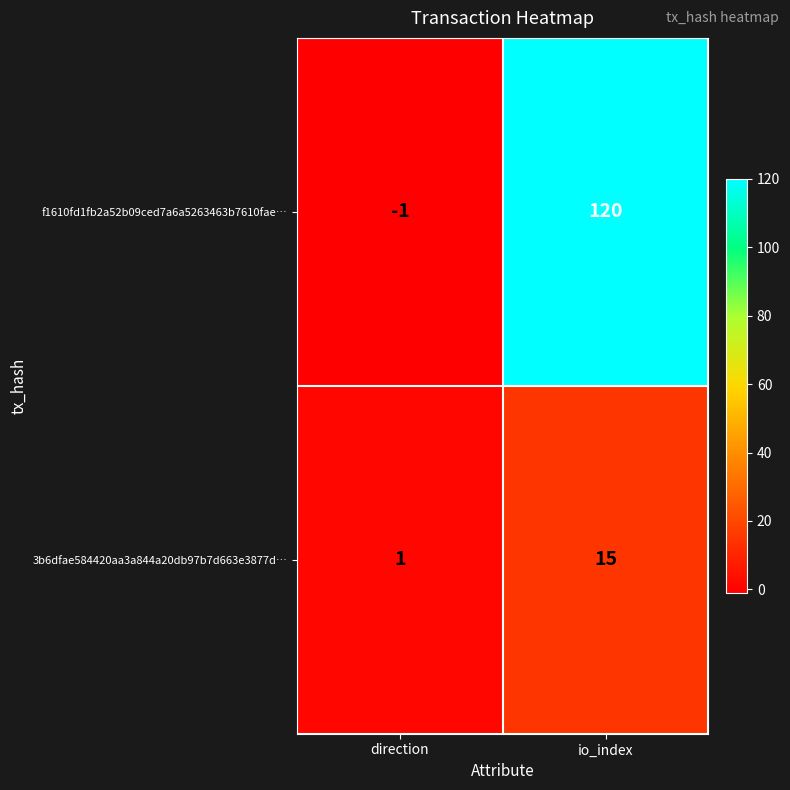

Rank the series by their maximum value, from lowest to highest.

3b6dfae584420aa3a844a20db97b7d663e3877d…, f1610fd1fb2a52b09ced7a6a5263463b7610fae…